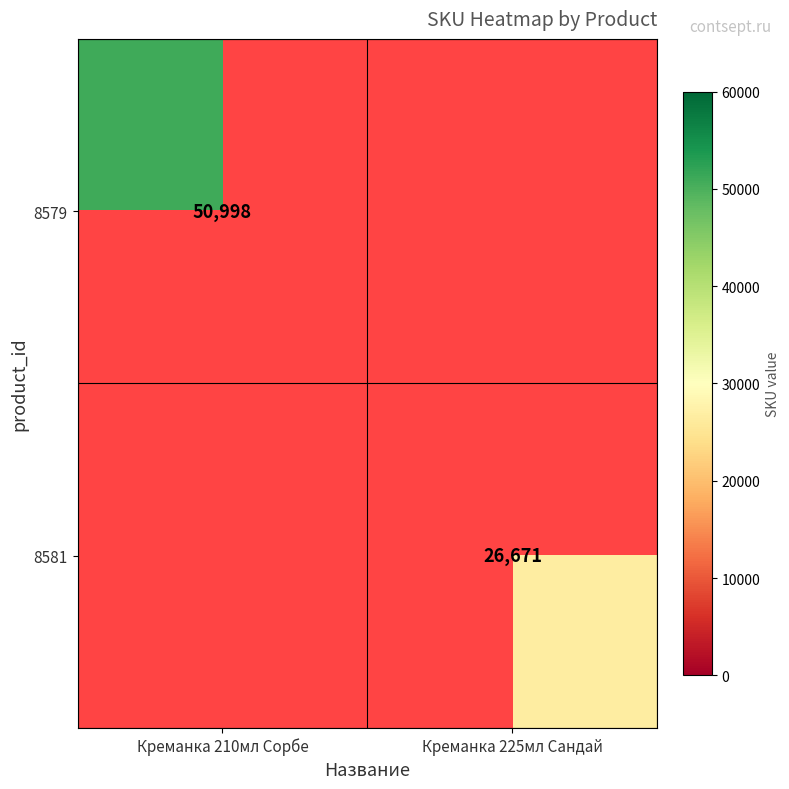

The 8579 series shows 28102.8 at Креманка 210мл Сорбе. True or false?

False